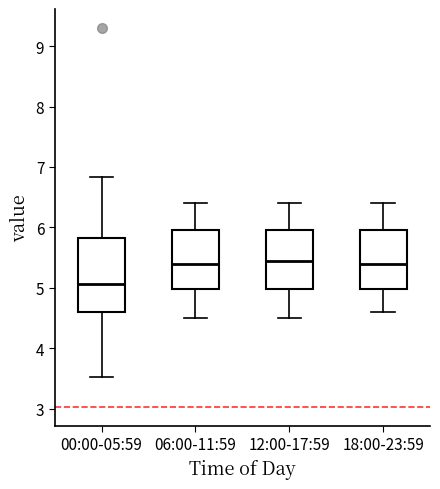

Reading left to right, transcribe this box plot: for each box, give where its median line is, the range the box spans, and where its two whiskers end, as read against the y-axis. The values are not printed on the chart, so give them approximately, as read against the axis.

00:00-05:59: median 5.1, box 4.6 to 5.8, whiskers 3.5 to 6.8
06:00-11:59: median 5.4, box 5.0 to 6.0, whiskers 4.5 to 6.4
12:00-17:59: median 5.5, box 5.0 to 6.0, whiskers 4.5 to 6.4
18:00-23:59: median 5.4, box 5.0 to 6.0, whiskers 4.6 to 6.4